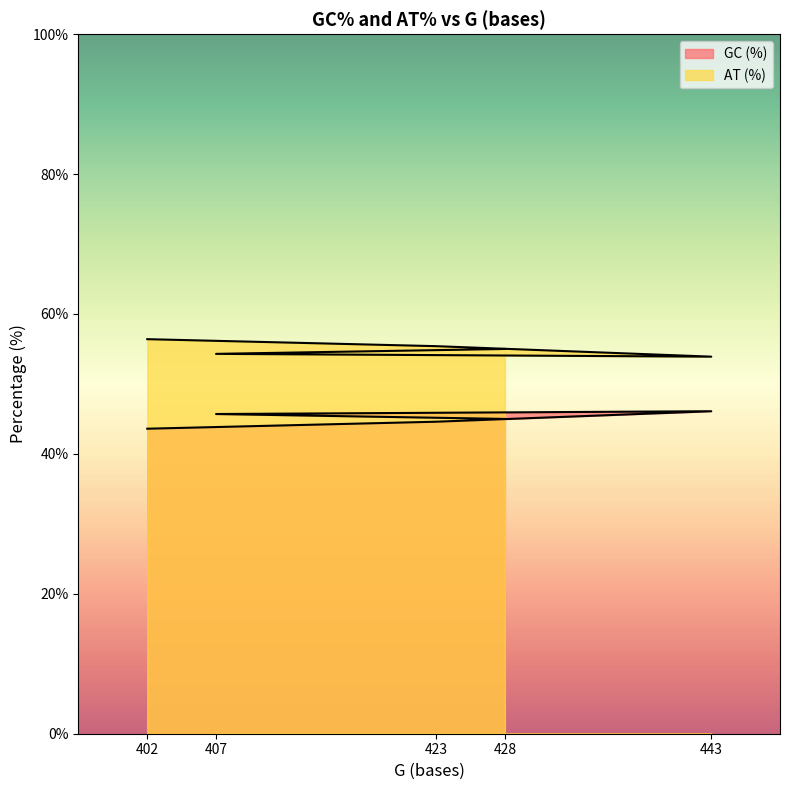

At which category is the sum across all series the highest?

402